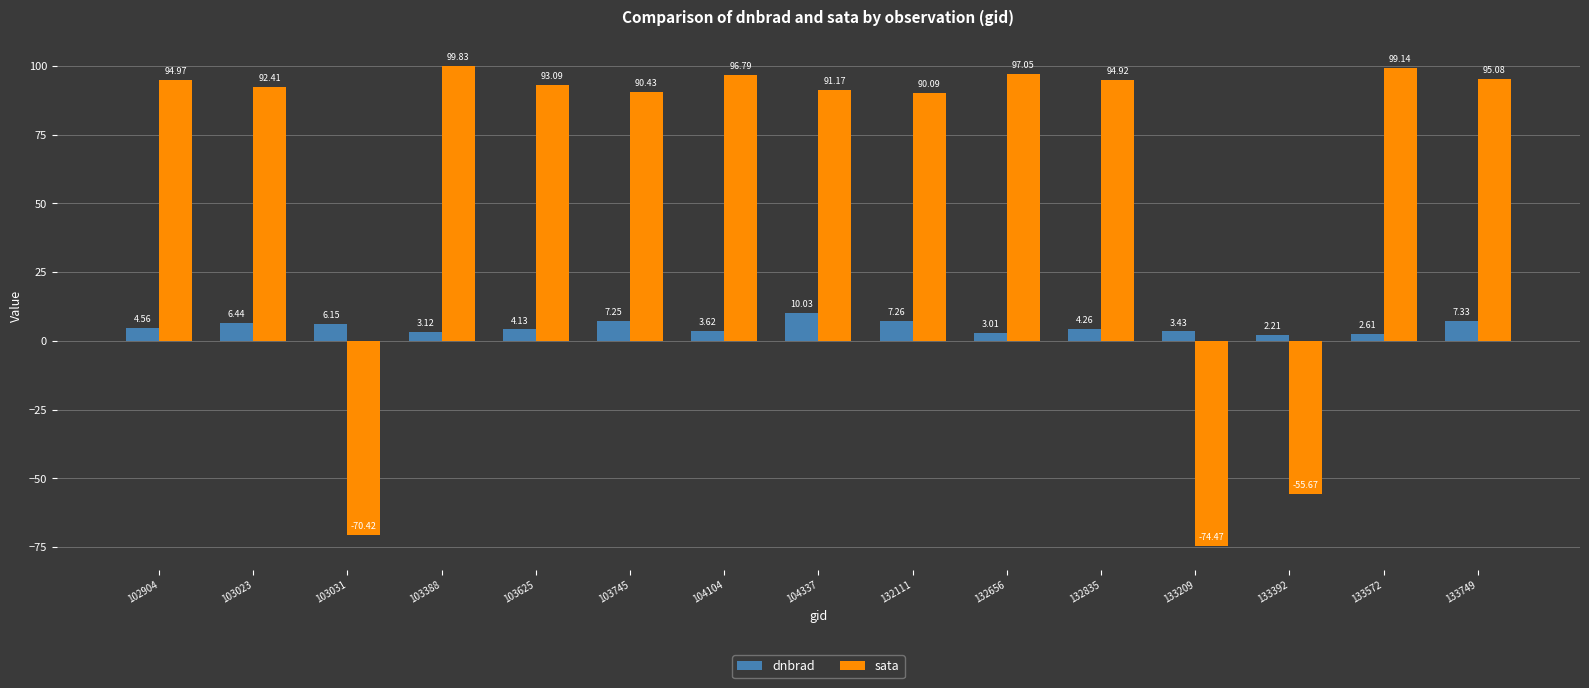

List the series in order of their overall mean, lowest first.

dnbrad, sata